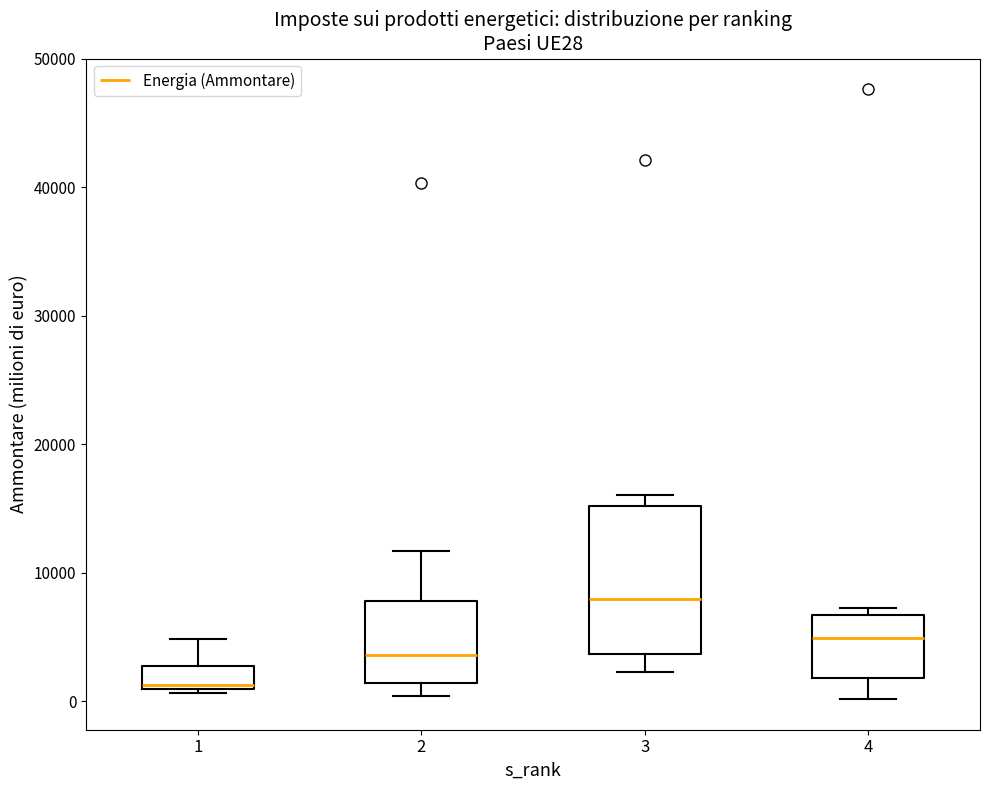

Where is the lower edge of the box at x = 1 on the y-axis? The values are not printed on the chart, so give them approximately, as read against the axis.

1000